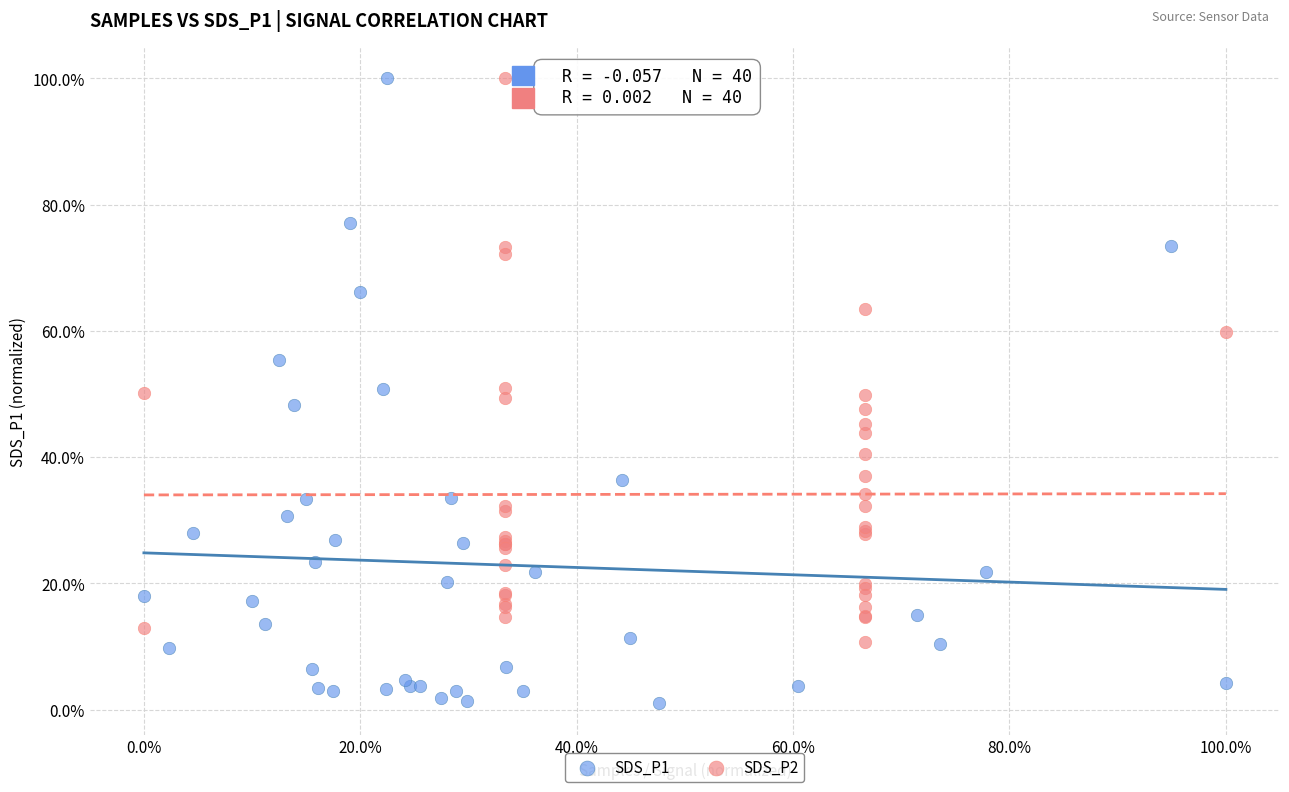

What are all the series names shown in the legend?

SDS_P1, SDS_P2